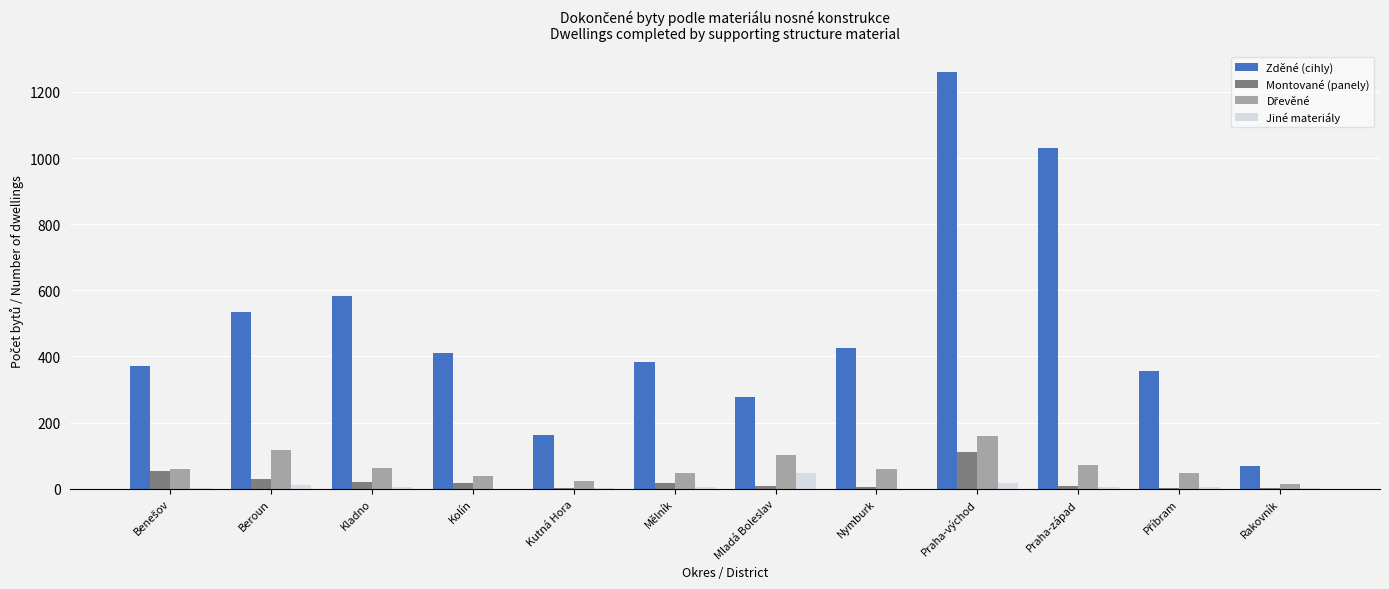

How many groups of bars are there?

12